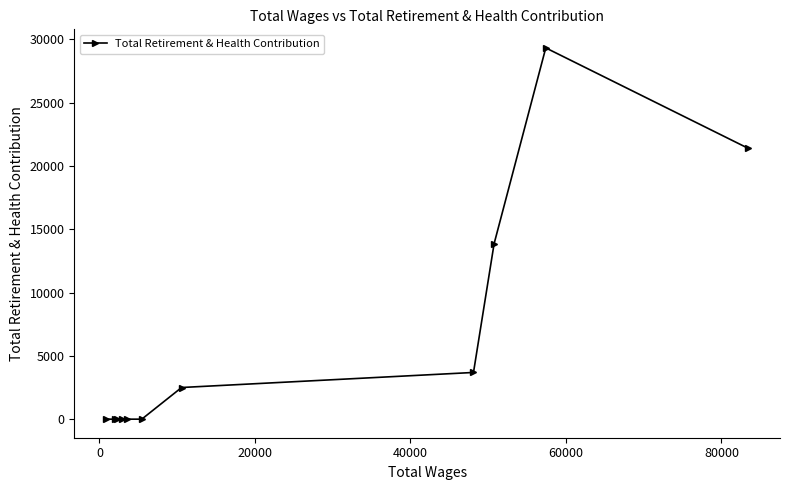

Reading left to right, what are all the values shown in this chart?

0	0	0	0	0	0	2500	3688	13856	29321	21400